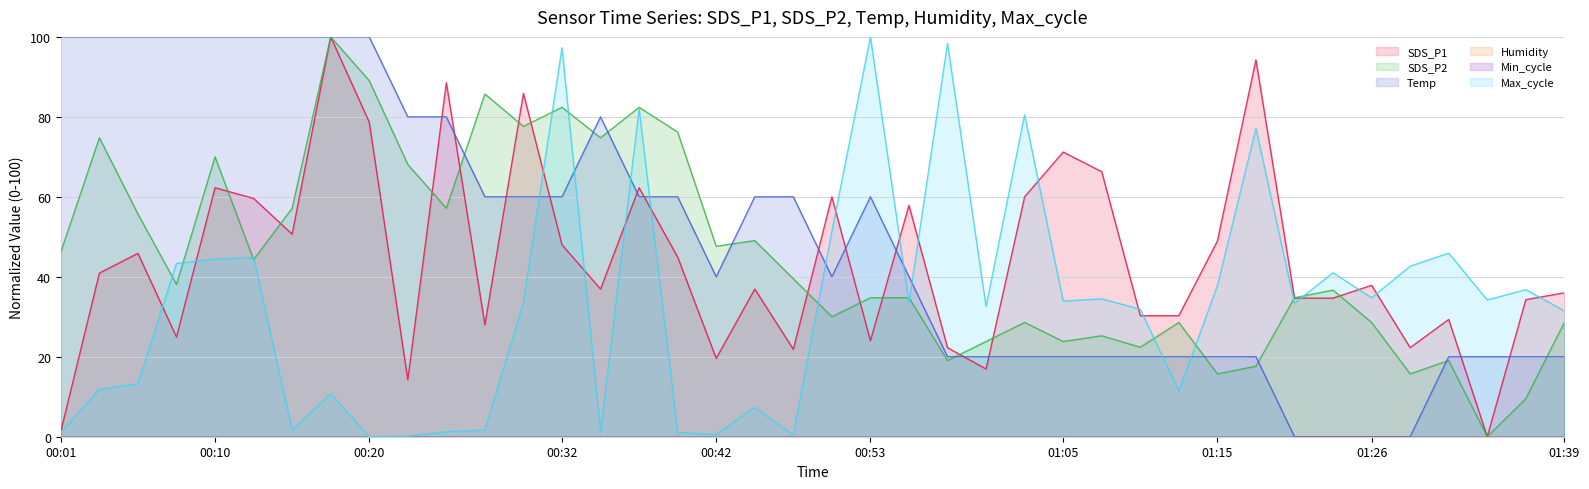

True or false: SDS_P1 and SDS_P2 intersect in this chart.

True